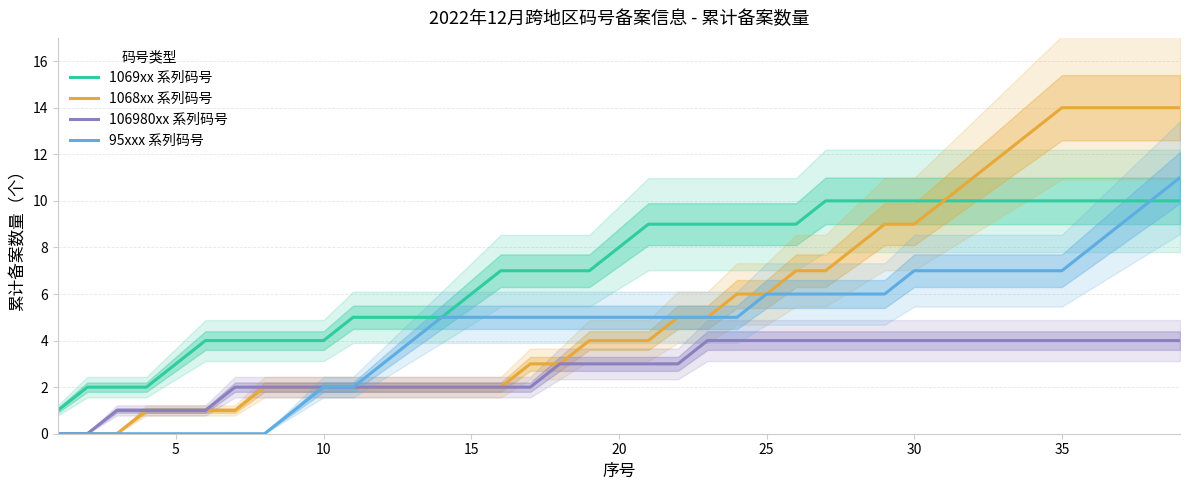

True or false: 1069xx 系列码号 and 106980xx 系列码号 cross at least once.

False